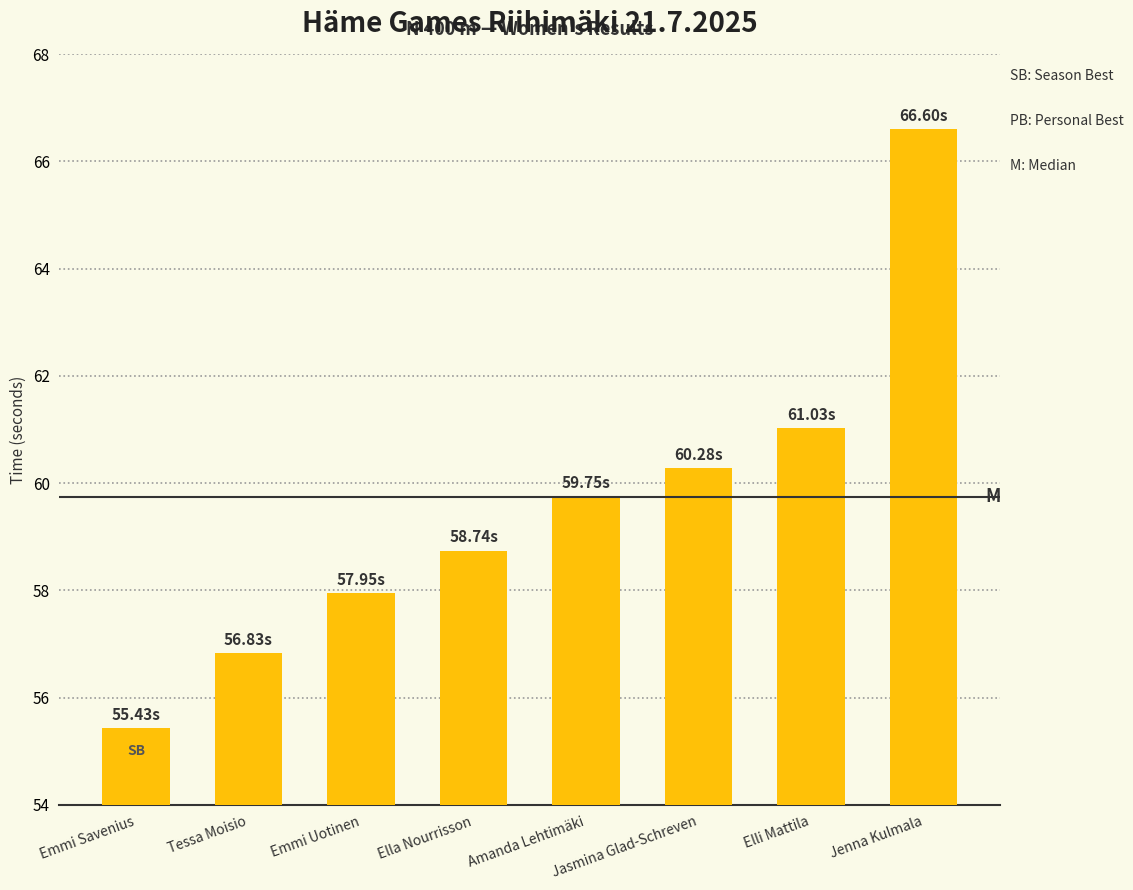

Between Emmi Savenius and Ella Nourrisson, which is larger?

Ella Nourrisson